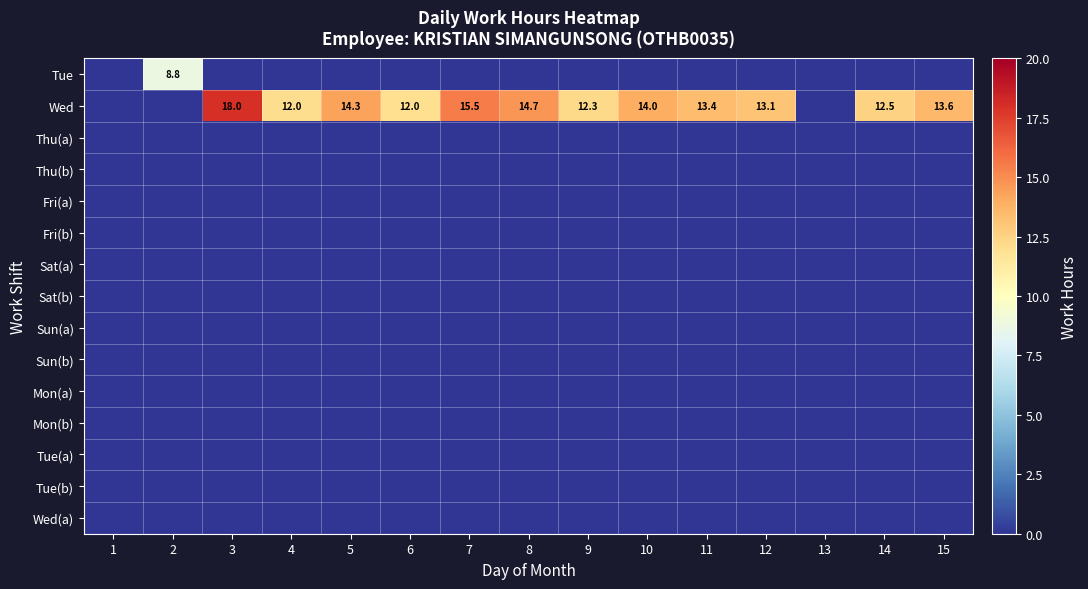

Is it true that Wed equals 8.1 at 12?

False